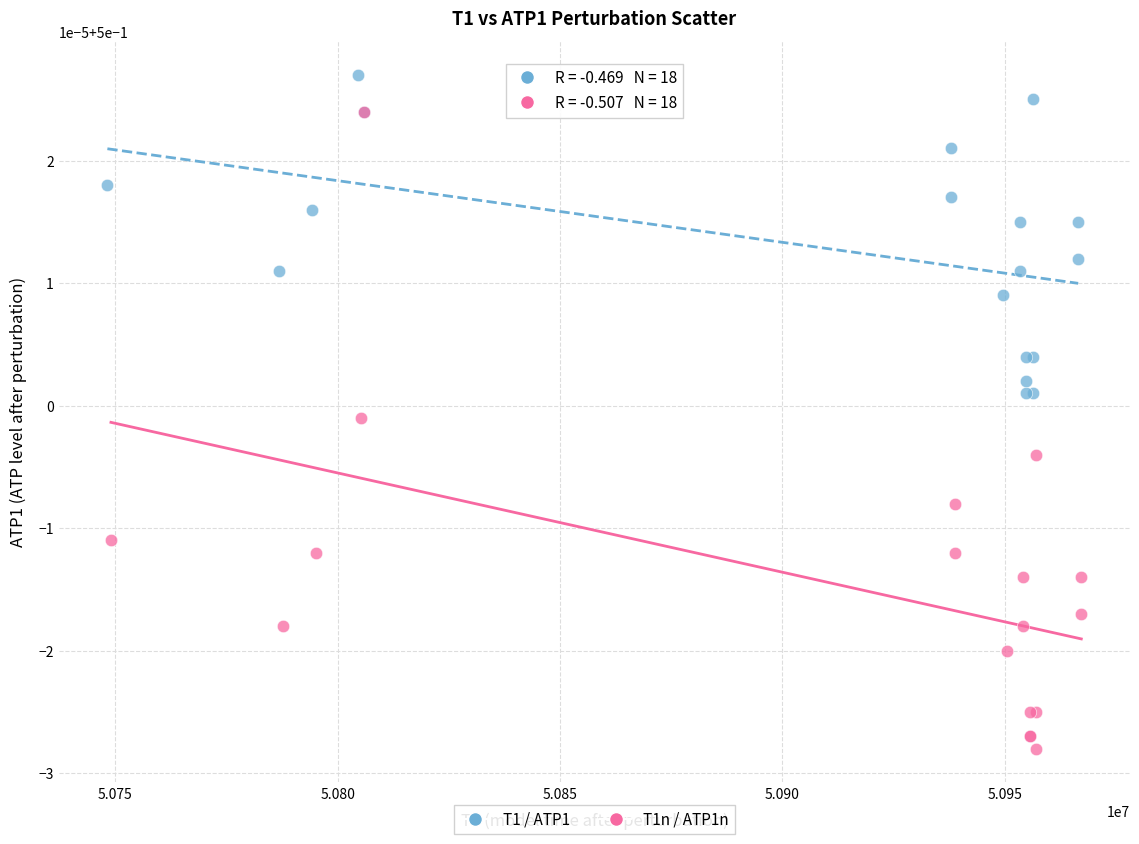

What are all the series names shown in the legend?

T1 / ATP1, T1n / ATP1n